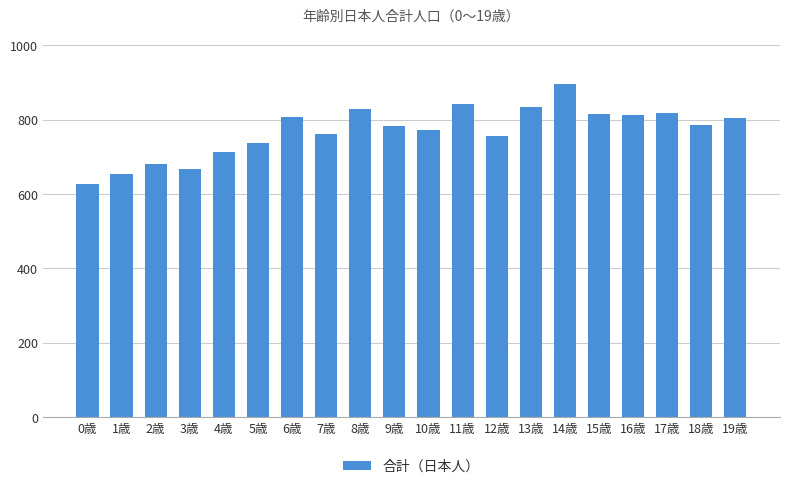

What is the average value?

769